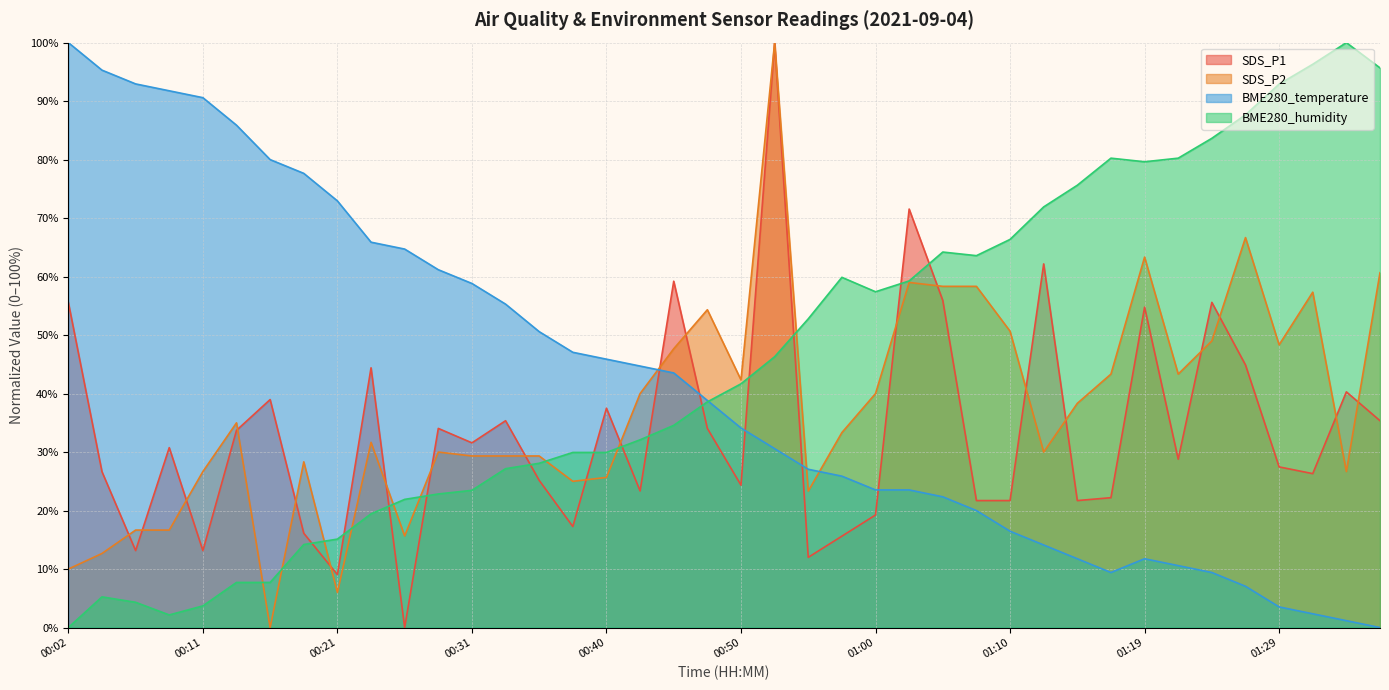

What is the difference between the maximum and second lowest values in the BME280_temperature series?

98.8